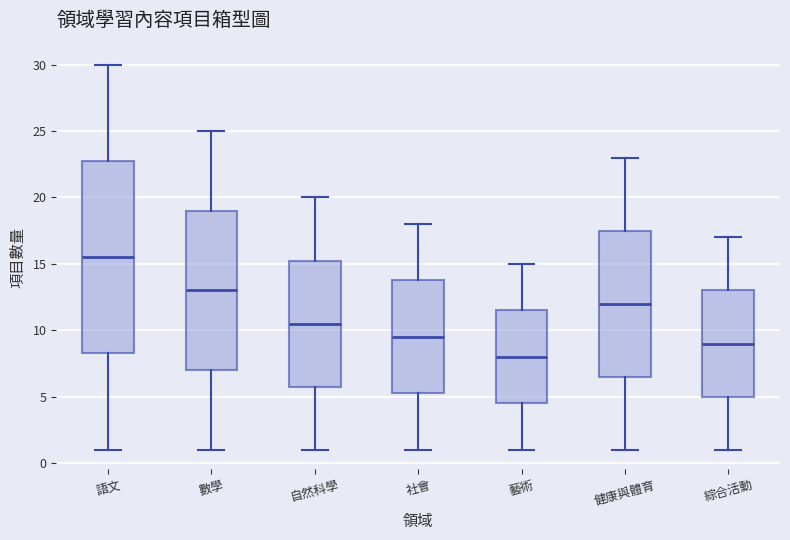

Reading left to right, read every box against the y-axis: the position of its median line, the range the box covers, and the ends of its whiskers. The values are not printed on the chart, so give them approximately, as read against the axis.

語文: median 15.5, box 8.5 to 23.0, whiskers 1.0 to 30.0
數學: median 13.0, box 7.0 to 19.0, whiskers 1.0 to 25.0
自然科學: median 10.5, box 6.0 to 15.5, whiskers 1.0 to 20.0
社會: median 9.5, box 5.5 to 14.0, whiskers 1.0 to 18.0
藝術: median 8.0, box 4.5 to 11.5, whiskers 1.0 to 15.0
健康與體育: median 12.0, box 6.5 to 17.5, whiskers 1.0 to 23.0
綜合活動: median 9.0, box 5.0 to 13.0, whiskers 1.0 to 17.0